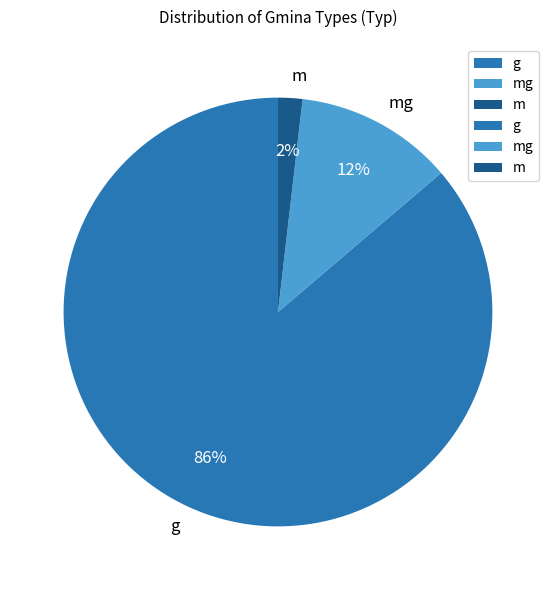

How many slices are in this pie chart?

3